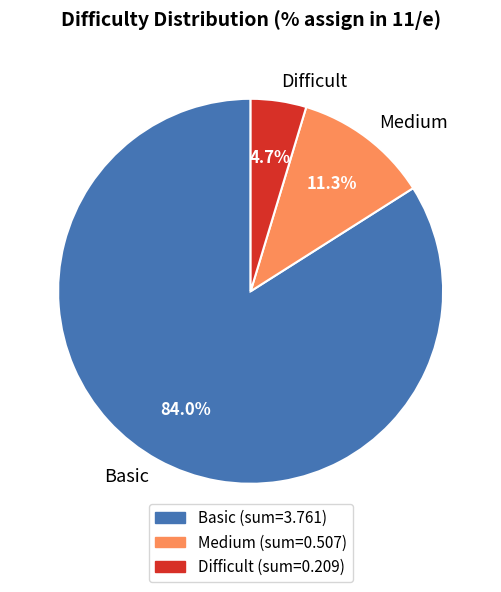

How many slices are in this pie chart?

3